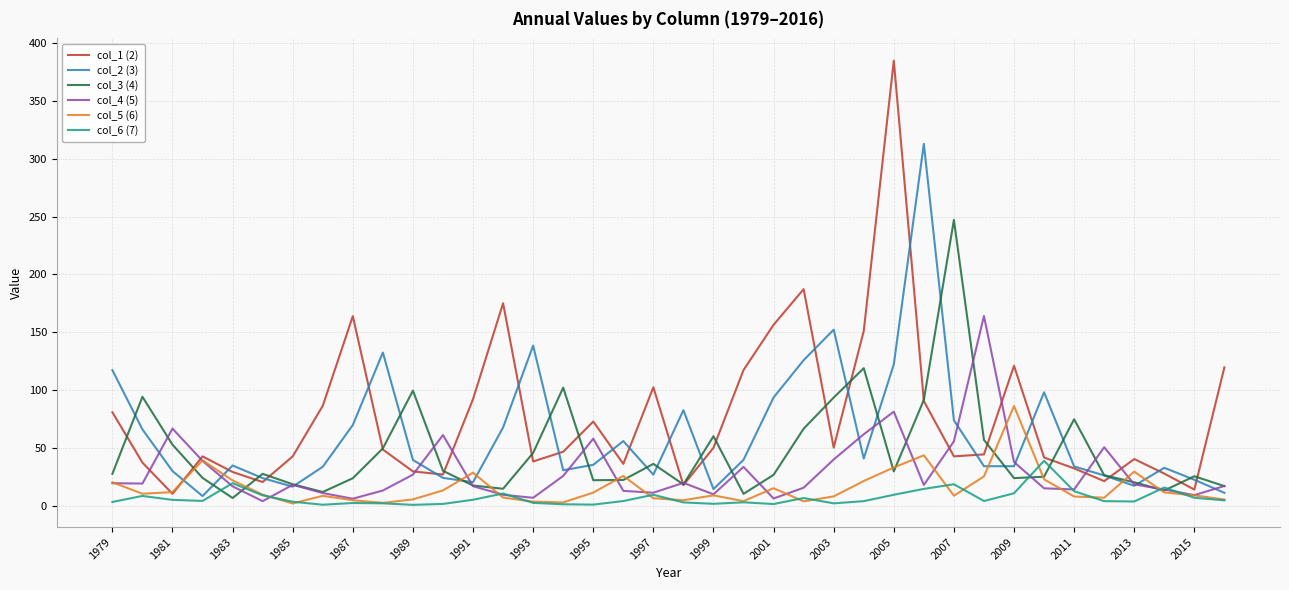

What is the difference between the maximum and minimum values in the col_3 (4) series?

240.3